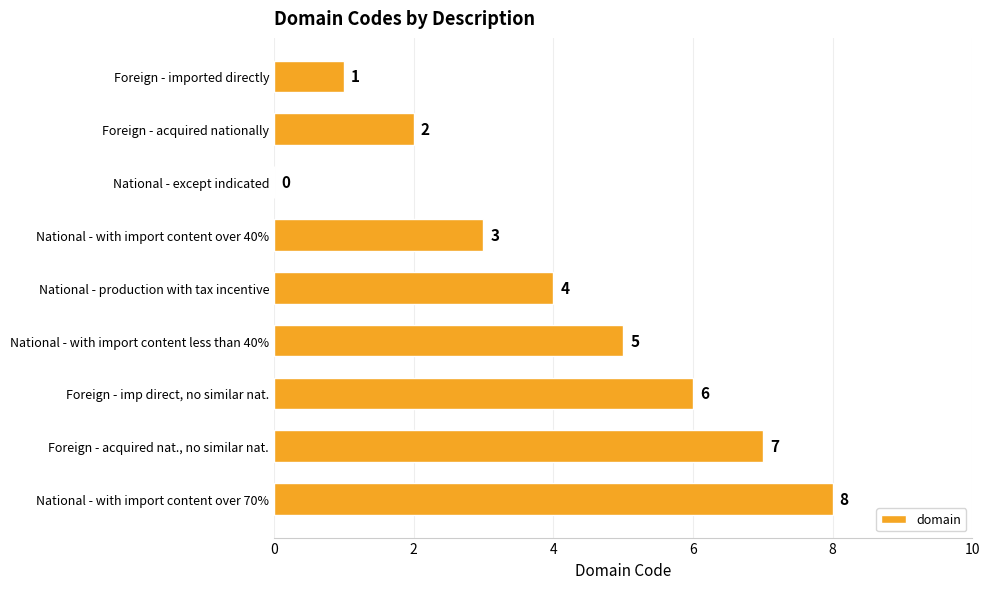

What is the maximum value shown in the chart?

8